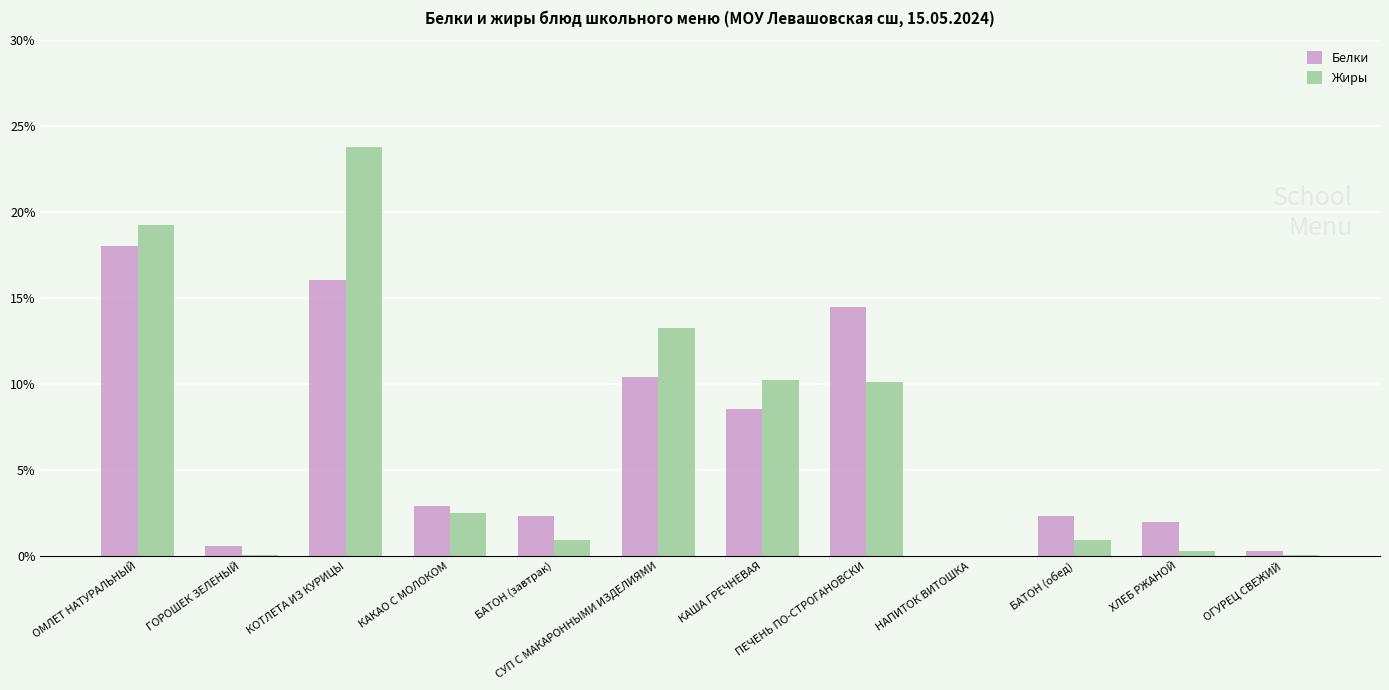

At which label is Белки closest to 9?

КАША ГРЕЧНЕВАЯ